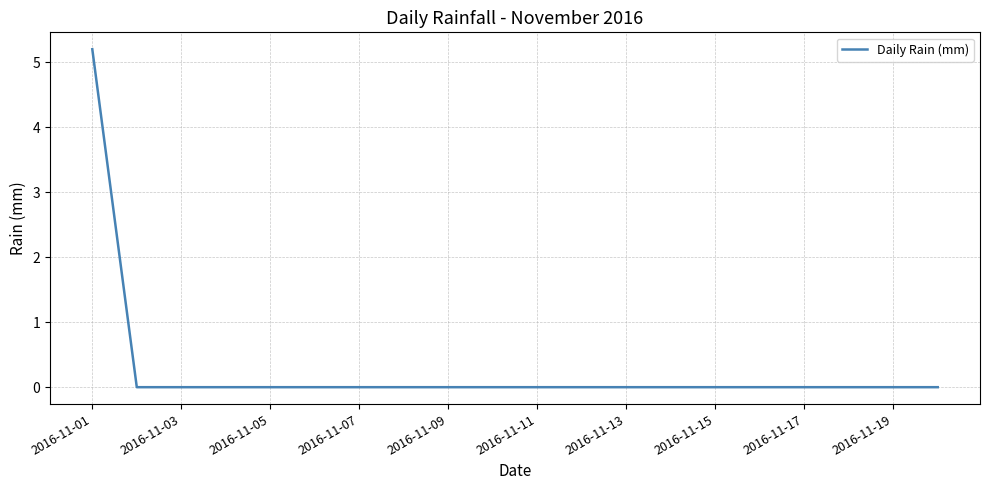

Is this an area chart (filled region under the line)?

No